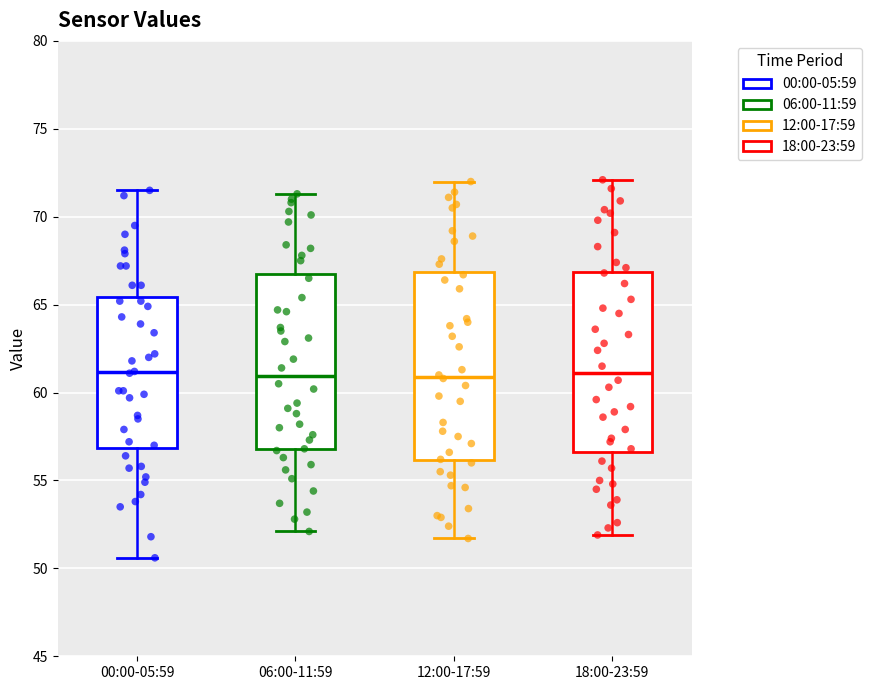

Reading left to right, transcribe this box plot: for each box, give where its median line is, the range the box spans, and where its two whiskers end, as read against the y-axis. The values are not printed on the chart, so give them approximately, as read against the axis.

00:00-05:59: median 61.0, box 57.0 to 65.5, whiskers 50.5 to 71.5
06:00-11:59: median 61.0, box 57.0 to 67.0, whiskers 52.0 to 71.5
12:00-17:59: median 61.0, box 56.0 to 67.0, whiskers 51.5 to 72.0
18:00-23:59: median 61.0, box 56.5 to 67.0, whiskers 52.0 to 72.0